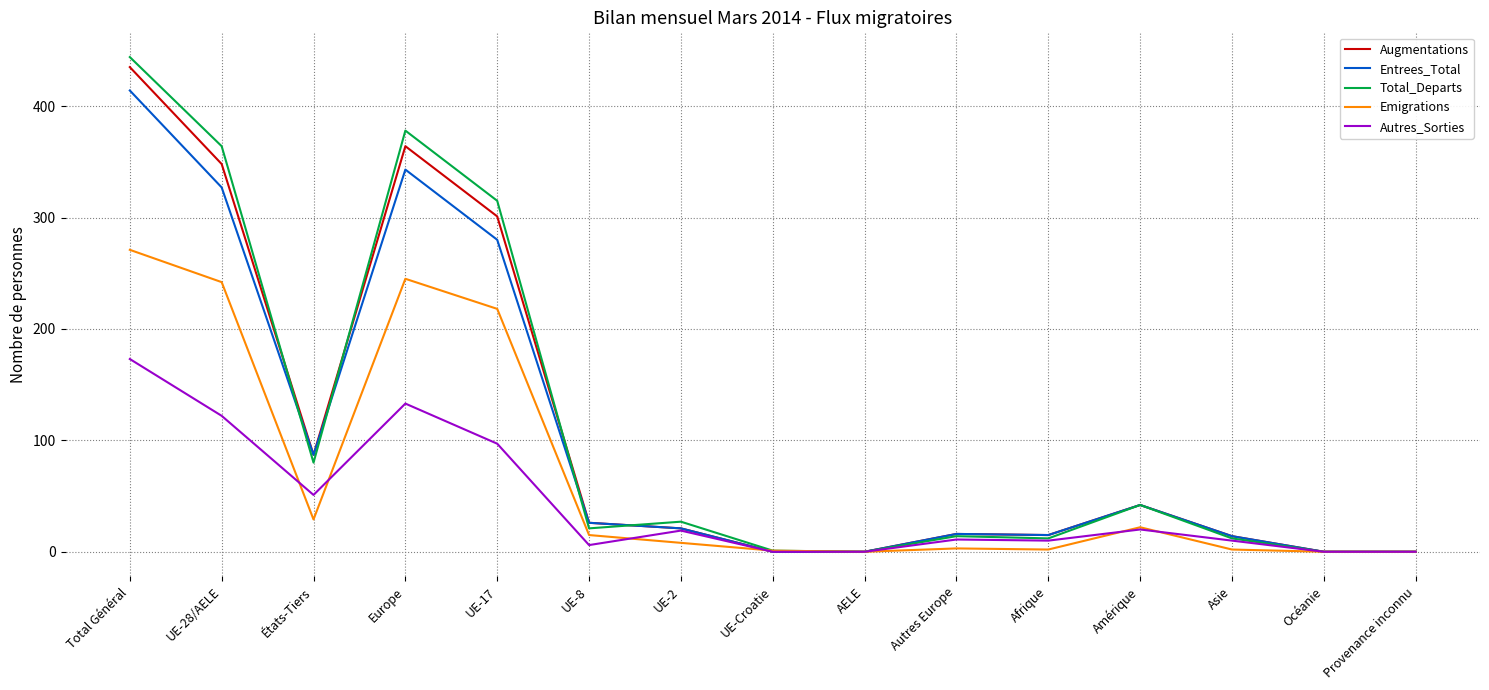

What is the greatest value displayed?

444